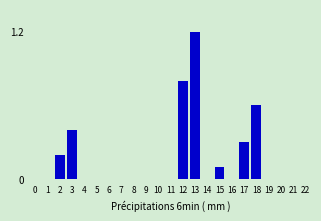

Reading left to right, what are all the values shown in this chart?

0=0.0	1=0.0	2=0.2	3=0.4	4=0.0	5=0.0	6=0.0	7=0.0	8=0.0	9=0.0	10=0.0	11=0.0	12=0.8	13=1.2	14=0.0	15=0.1	16=0.0	17=0.3	18=0.6	19=0.0	20=0.0	21=0.0	22=0.0